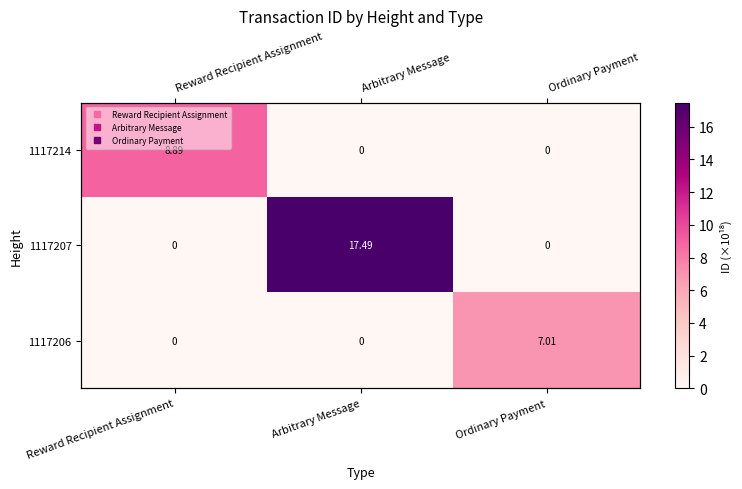

Rank the categories by 1117206 value from highest to lowest.

Ordinary Payment, Reward Recipient Assignment, Arbitrary Message